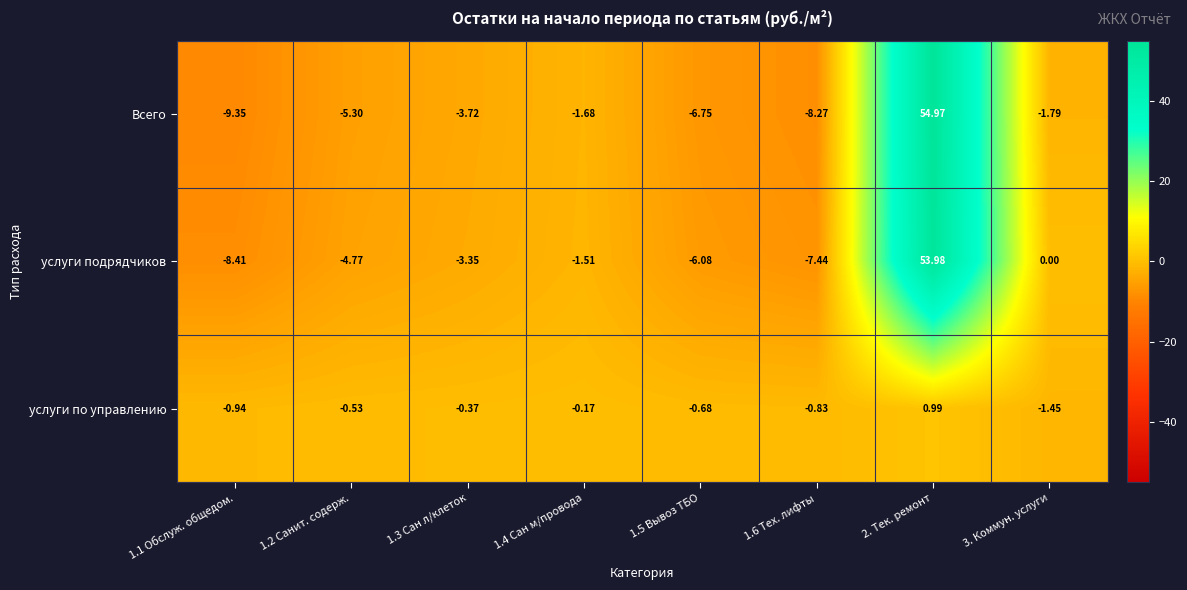

Count the number of data series in this chart.

3